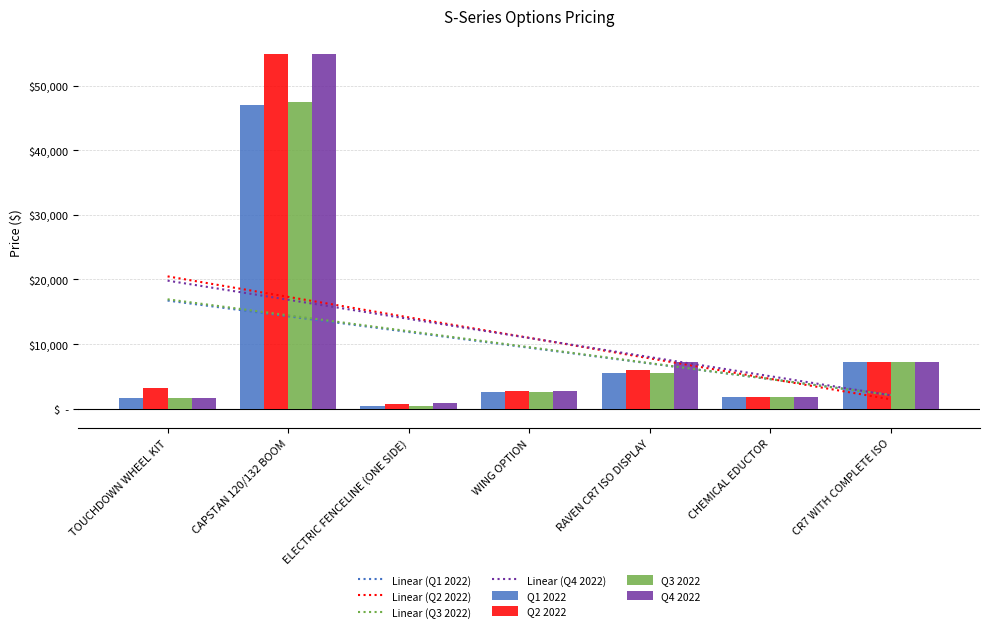

At which label does Q2 2022 reach its minimum?

ELECTRIC FENCELINE (ONE SIDE)